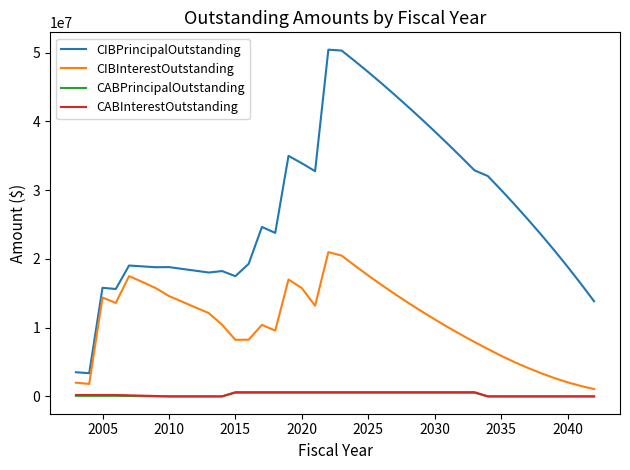

Does the chart display data point markers on the line(s)?

No